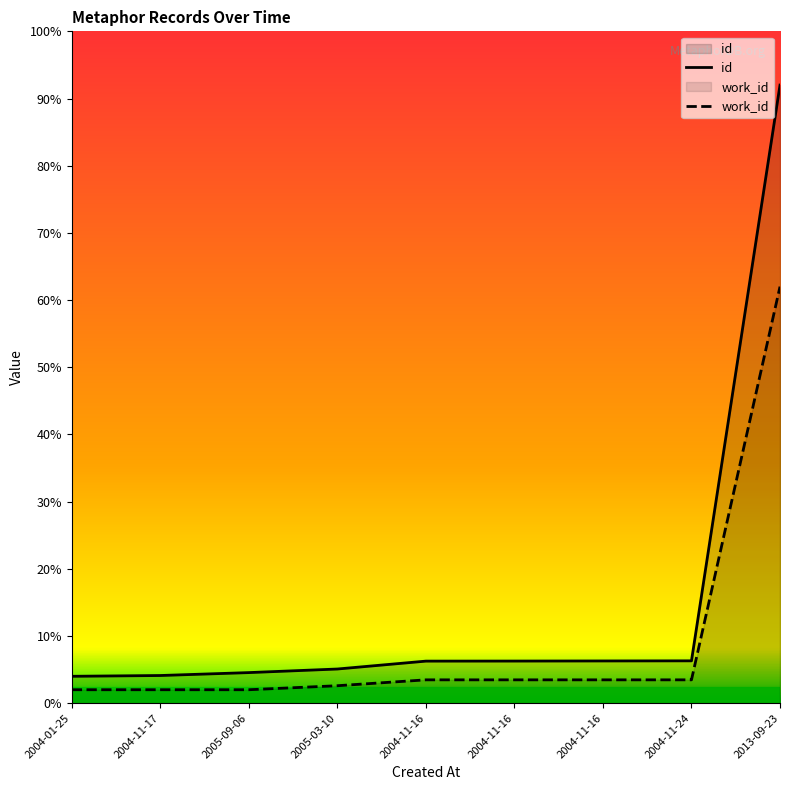

Does the chart display data point markers on the line(s)?

No